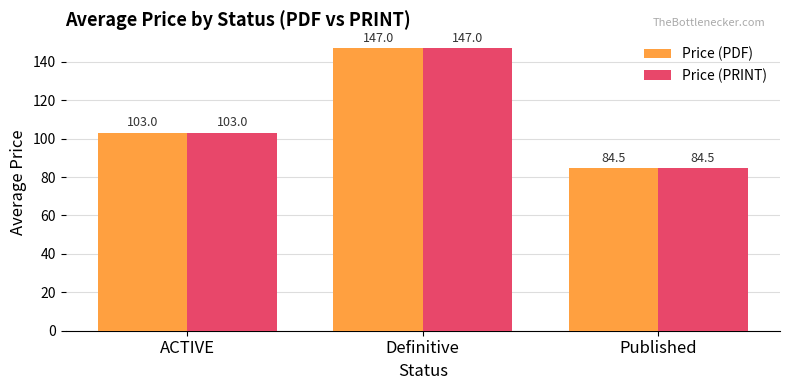

Rank the categories by Price (PRINT) value from lowest to highest.

Published, ACTIVE, Definitive